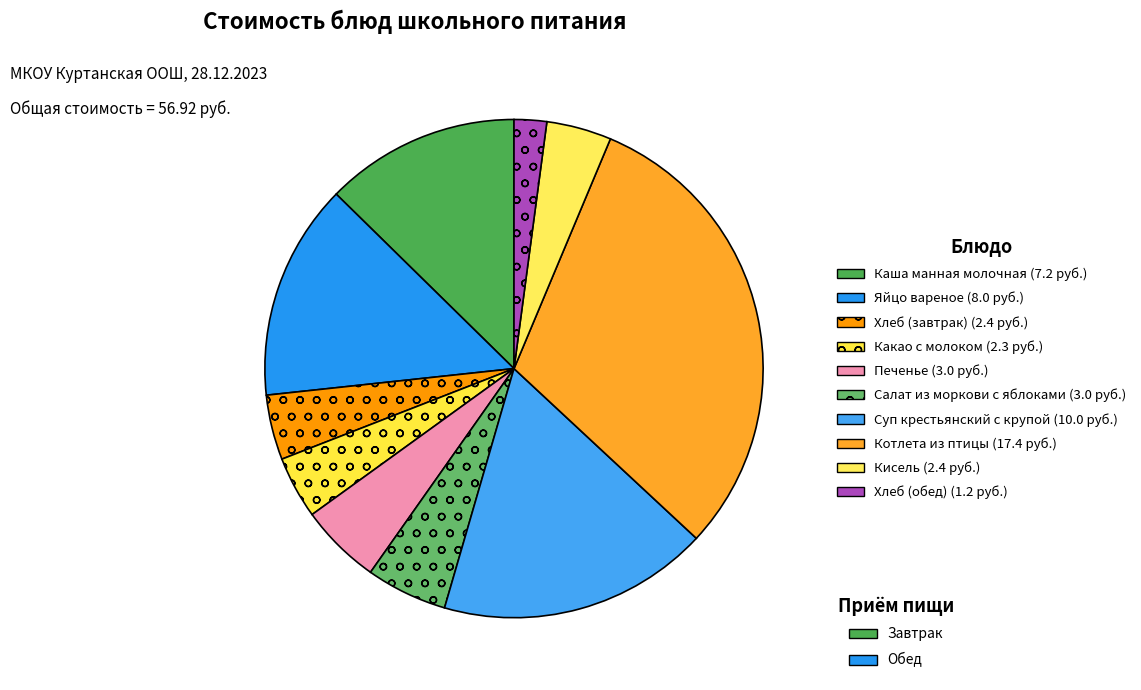

How many segments does this pie chart have?

10